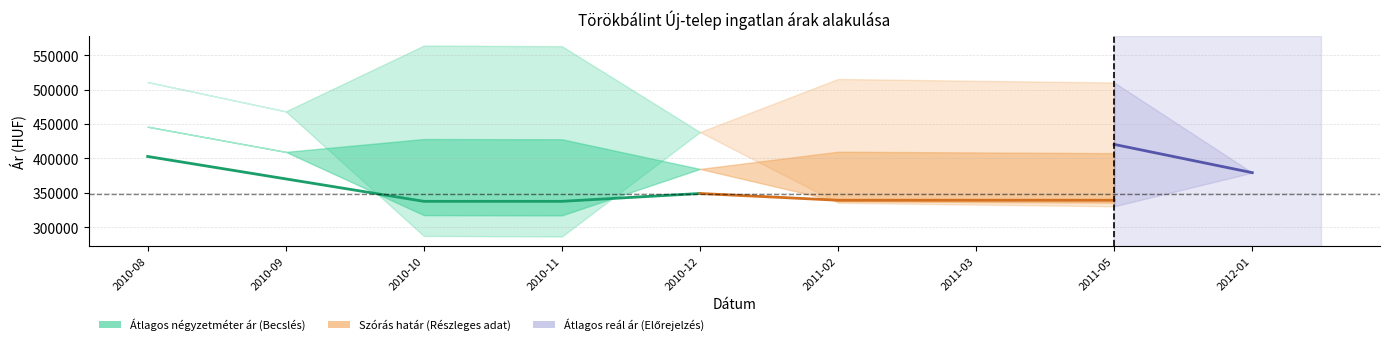

Where is the data nearest to the value 370262?

2010-09